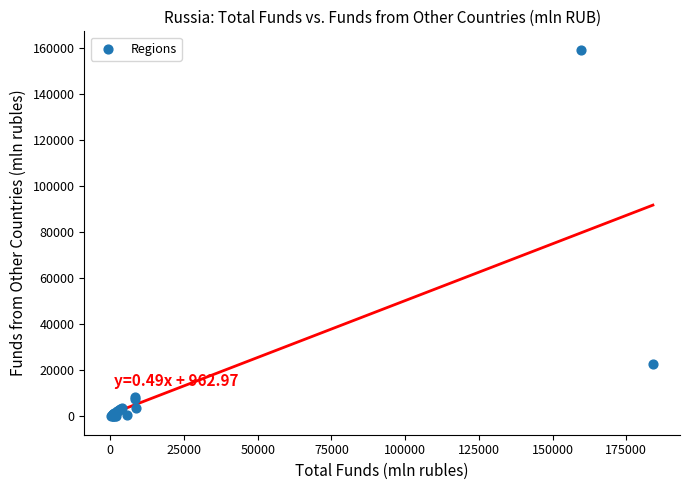

What Y value in the scatter plot is closest to 79719?

22782